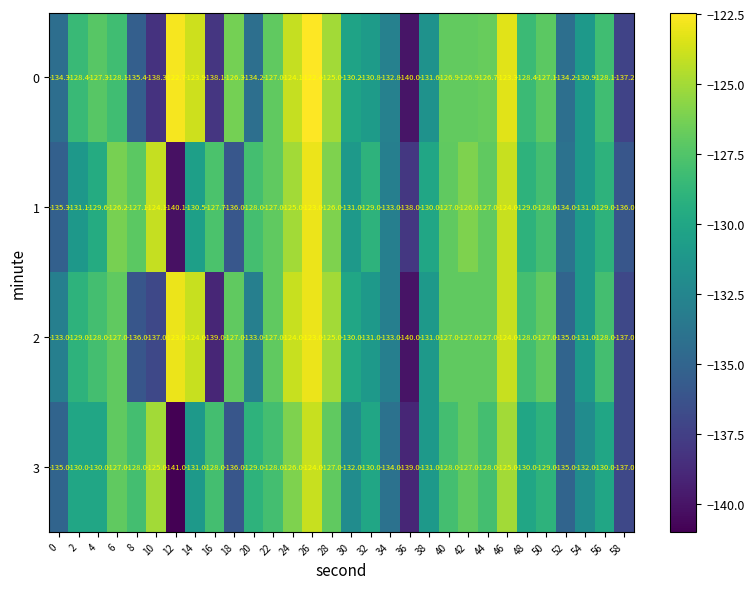

What is the sum of all 0 values?

-3890.6